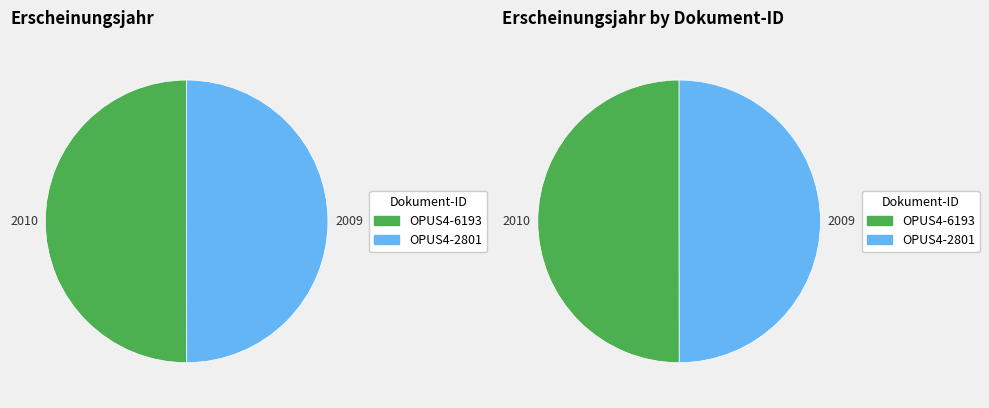

True or false: OPUS4-6193 accounts for 42% of the total.

False